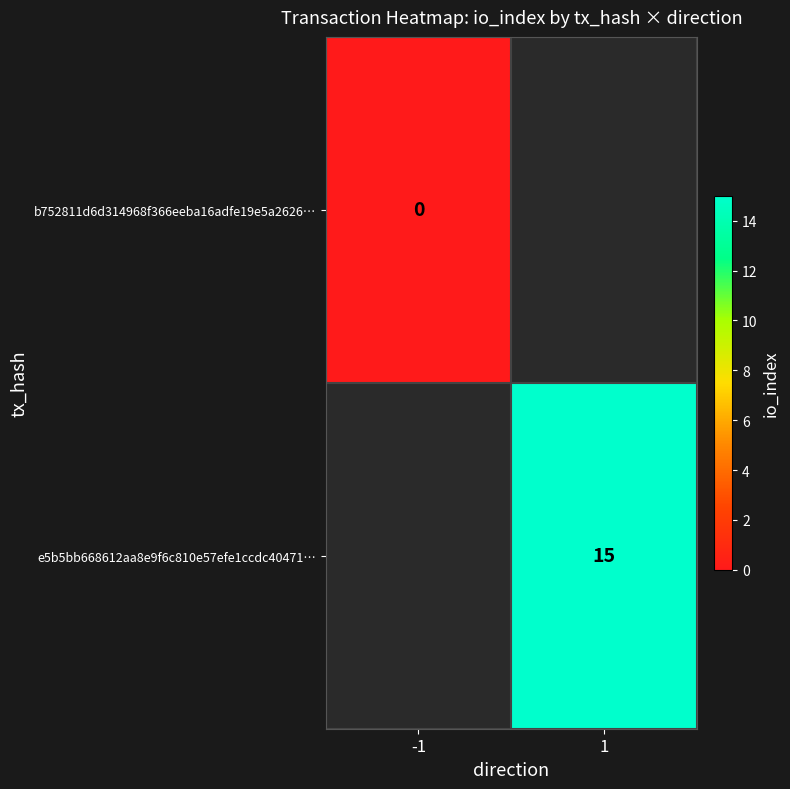

What is the maximum value shown in the chart?

15.0